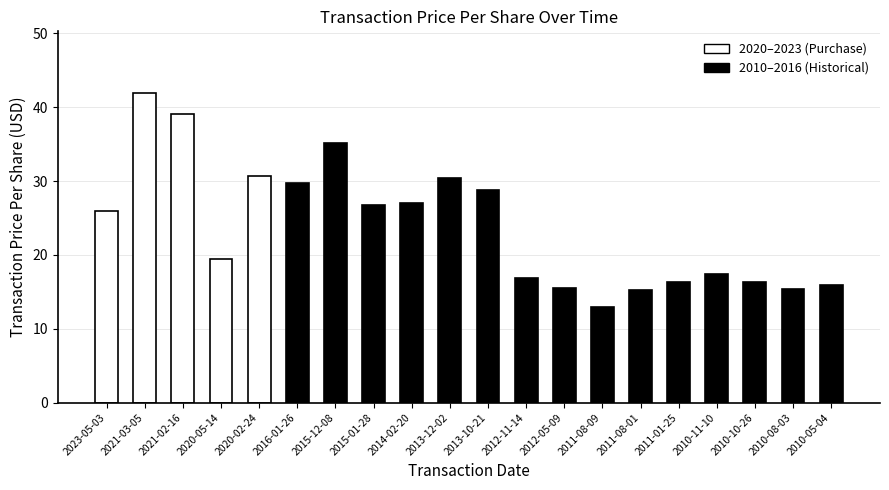

What is the difference between the maximum and minimum values?

29.0